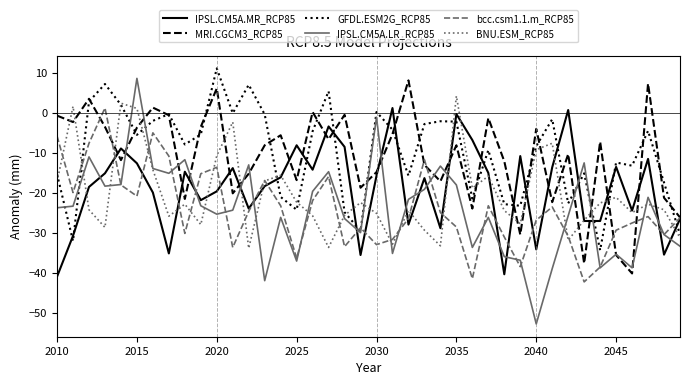

After their last crossing, which series has the higher values: IPSL.CM5A.MR_RCP85 or GFDL.ESM2G_RCP85?

IPSL.CM5A.MR_RCP85